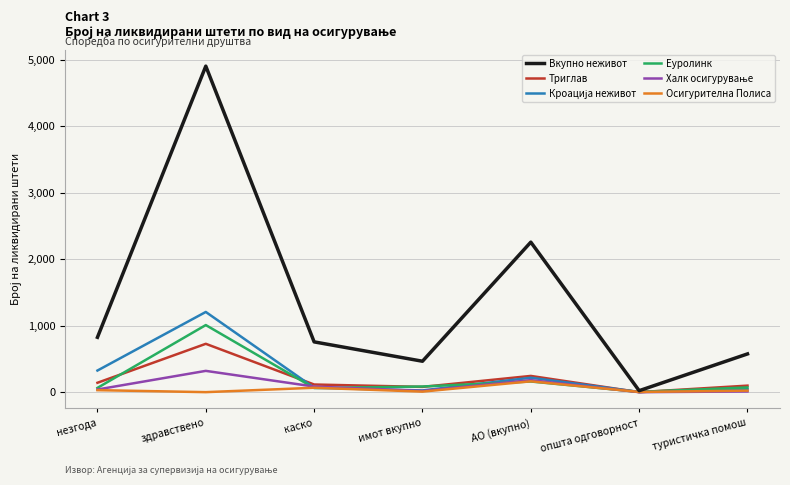

At which label does Вкупно неживот first exceed 756?

незгода